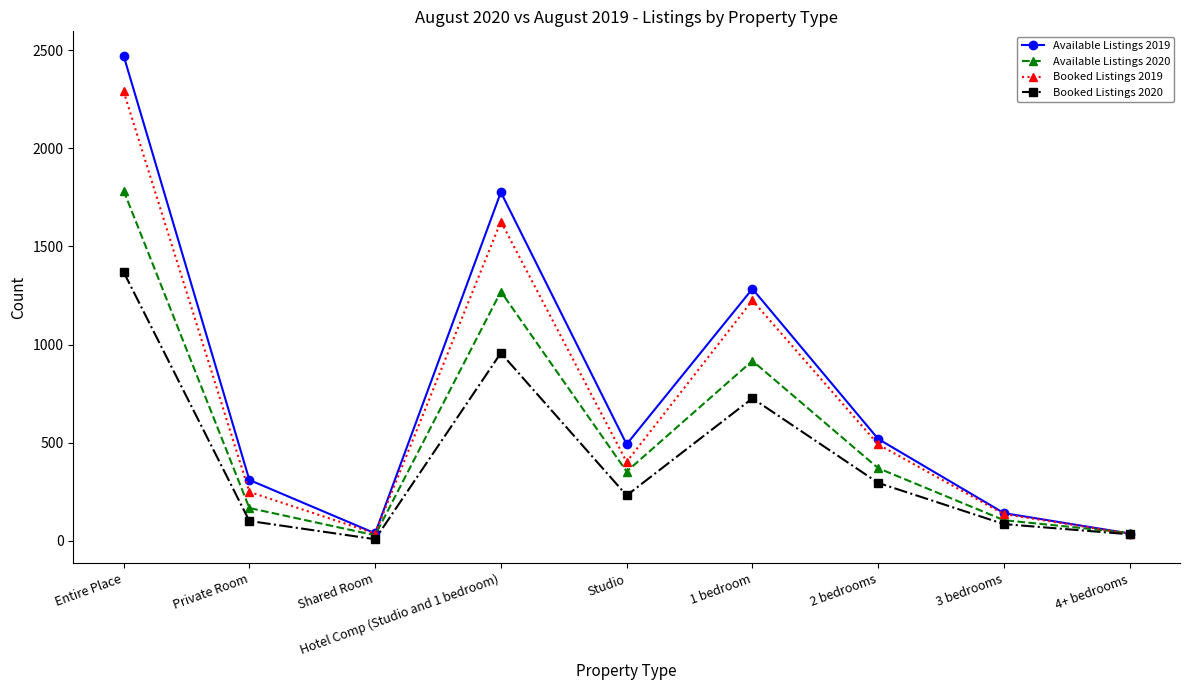

Is this an area chart (filled region under the line)?

No